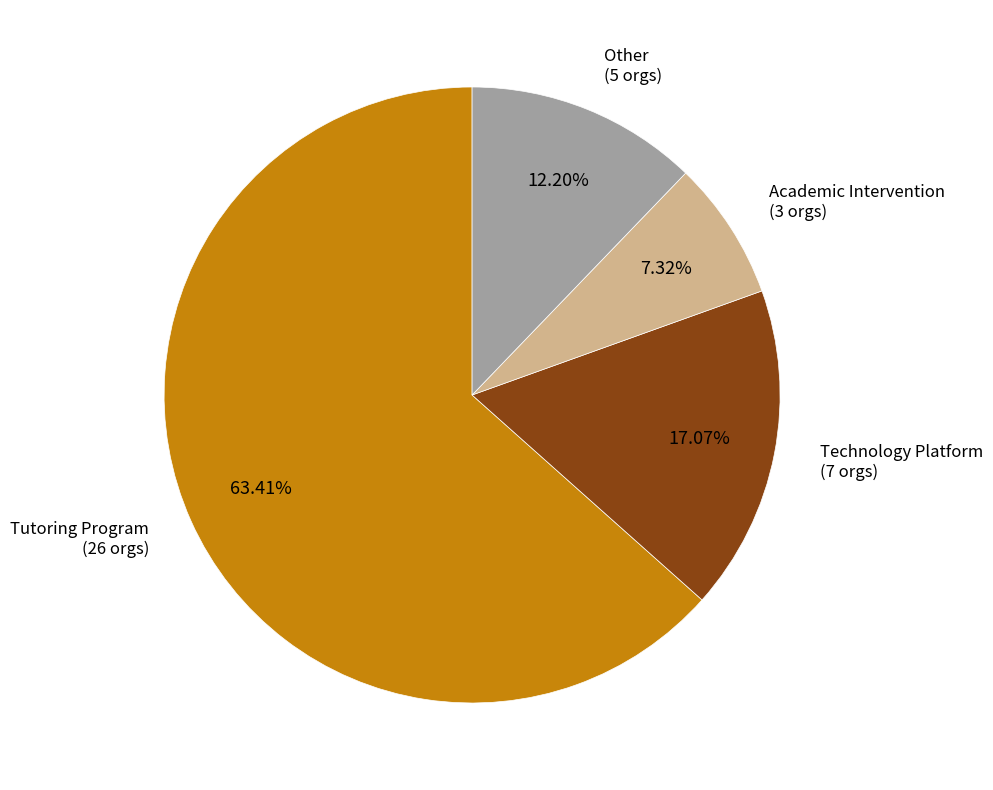

Is there any slice that represents more than half of the pie?

Yes